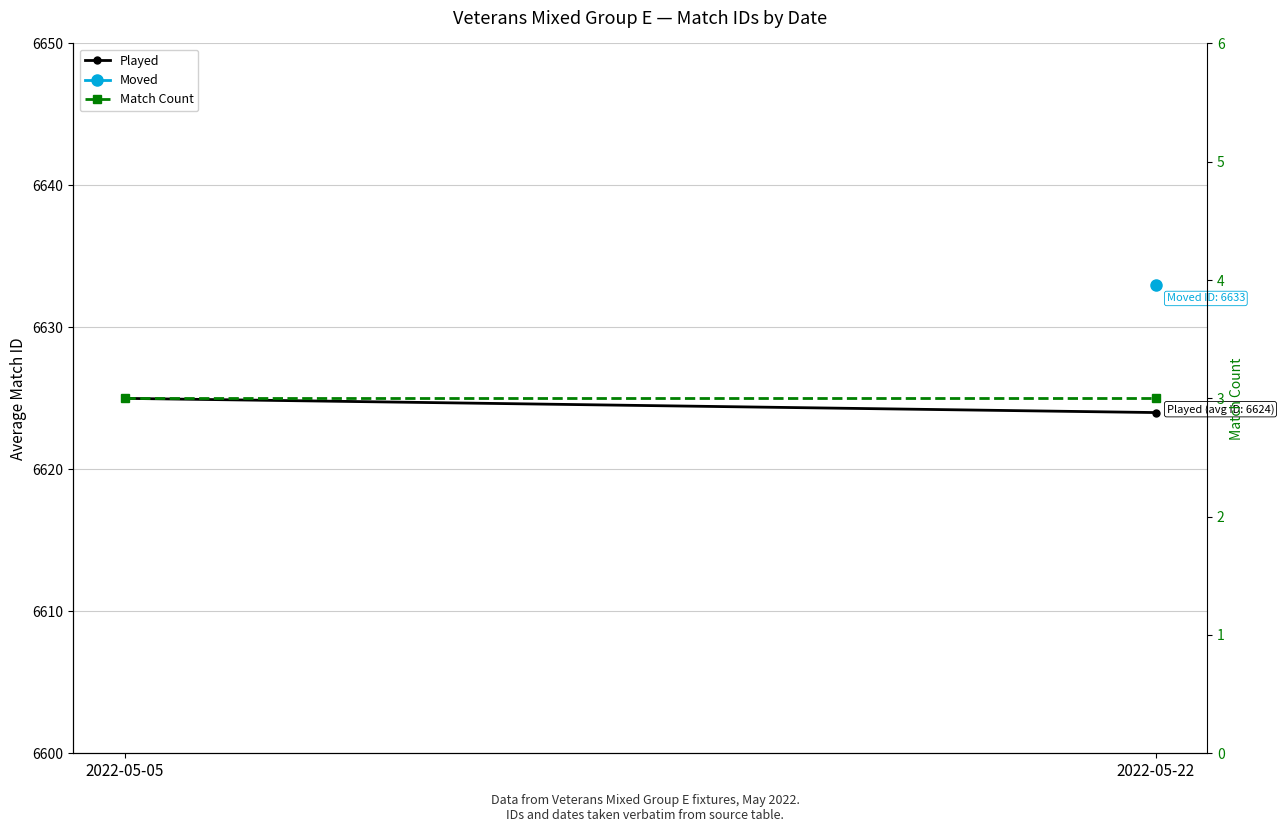

Which series has the largest range (max minus min)?

Played